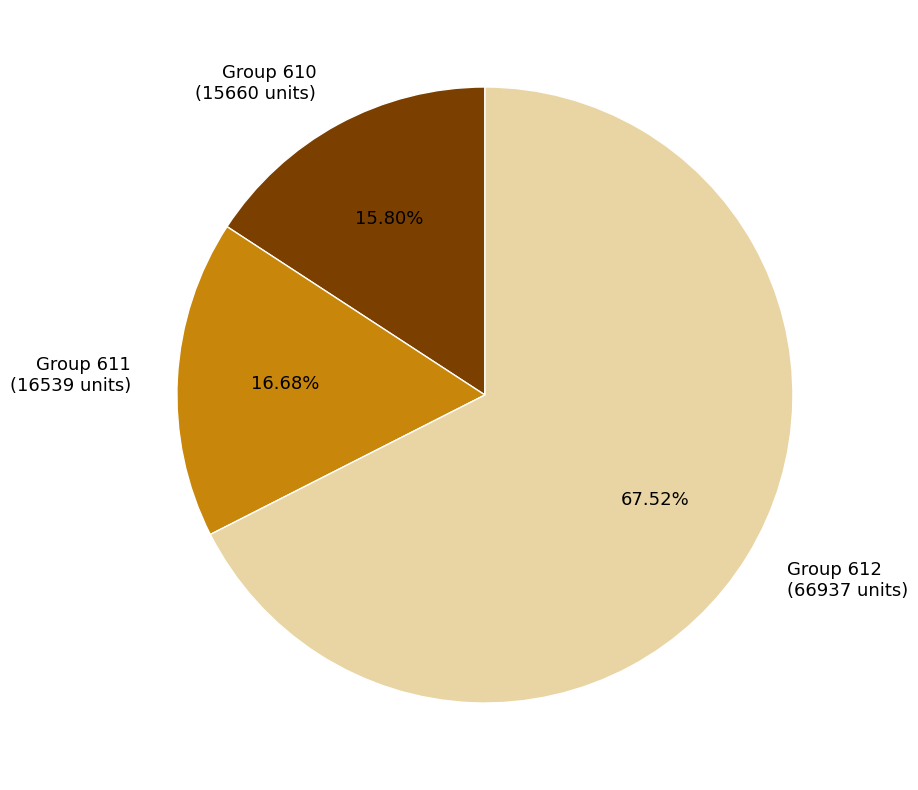

To the nearest percent, what is the difference between the largest and smallest slice percentages?

52%